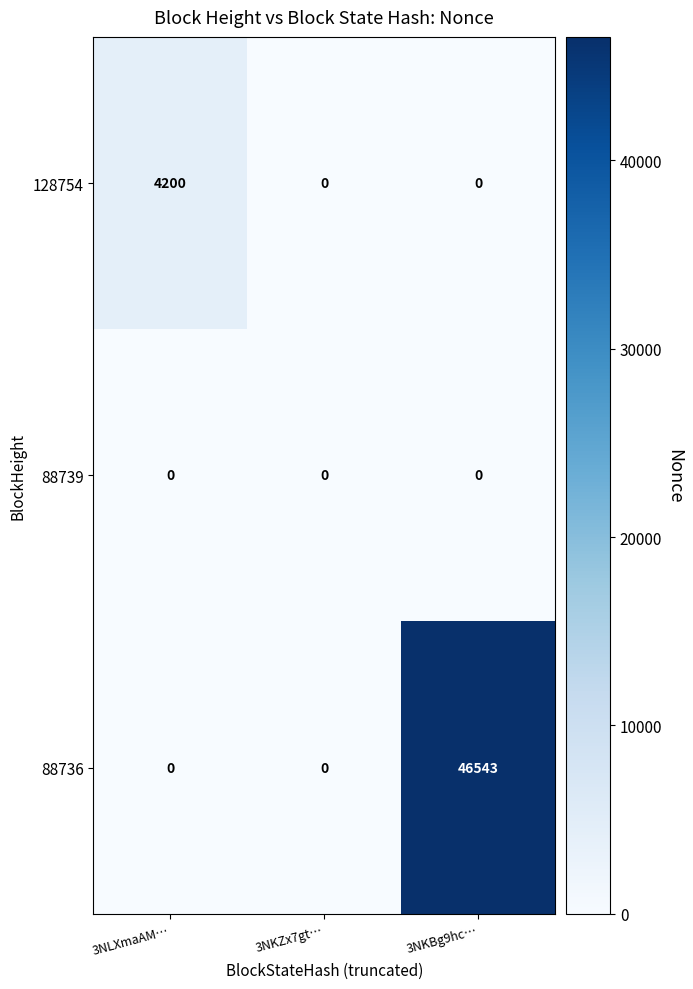

What is the maximum value shown in the chart?

46543